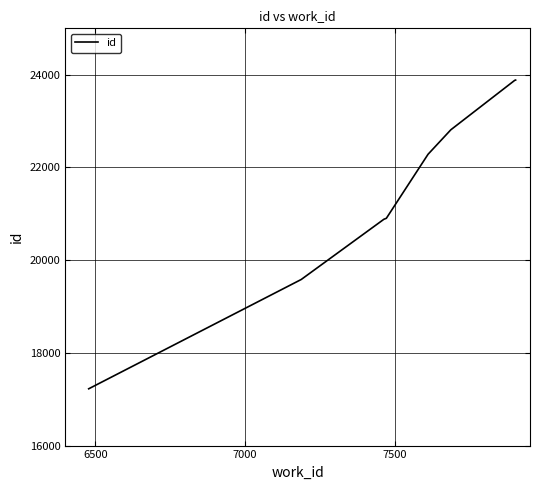

What is the difference between the maximum and minimum values?

6659